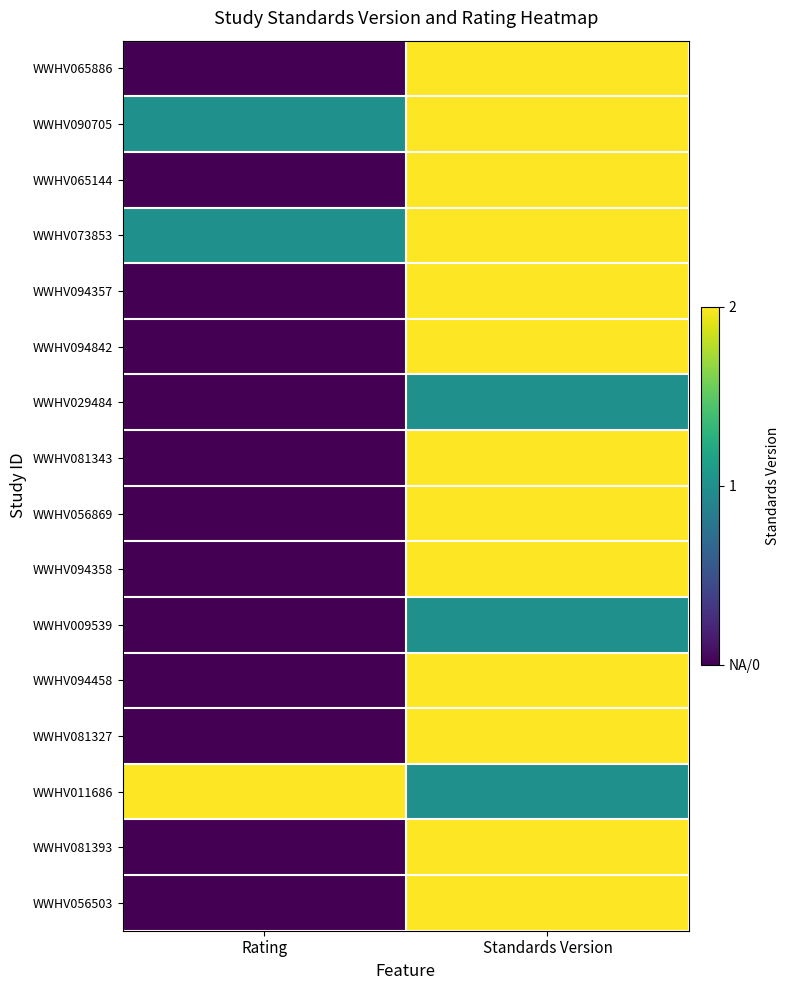

Reading right to left, what are all the values shown in this chart?

WWHV065886: Standards Version=2	Rating=0
WWHV090705: Standards Version=2	Rating=1
WWHV065144: Standards Version=2	Rating=0
WWHV073853: Standards Version=2	Rating=1
WWHV094357: Standards Version=2	Rating=0
WWHV094842: Standards Version=2	Rating=0
WWHV029484: Standards Version=1	Rating=0
WWHV081343: Standards Version=2	Rating=0
WWHV056869: Standards Version=2	Rating=0
WWHV094358: Standards Version=2	Rating=0
WWHV009539: Standards Version=1	Rating=0
WWHV094458: Standards Version=2	Rating=0
WWHV081327: Standards Version=2	Rating=0
WWHV011686: Standards Version=1	Rating=2
WWHV081393: Standards Version=2	Rating=0
WWHV056503: Standards Version=2	Rating=0